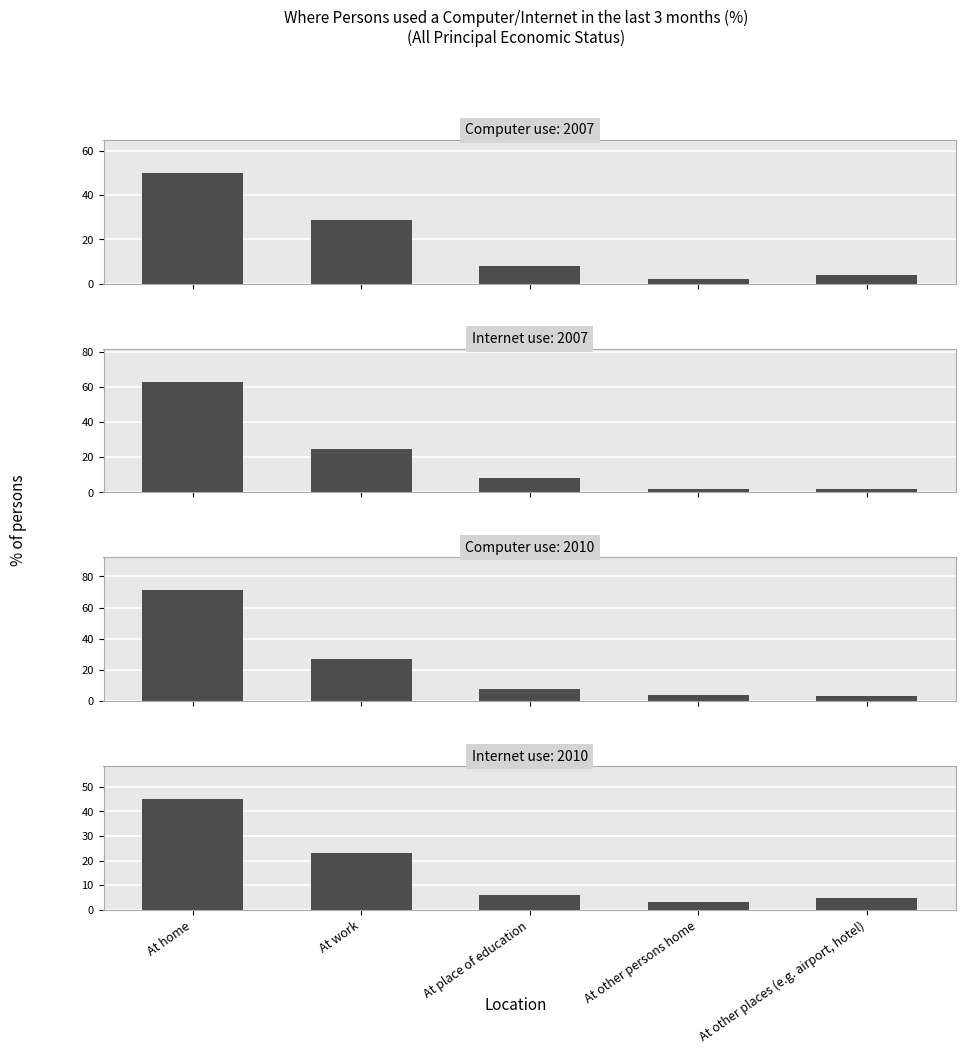

How many values in the At home series exceed 63?

2